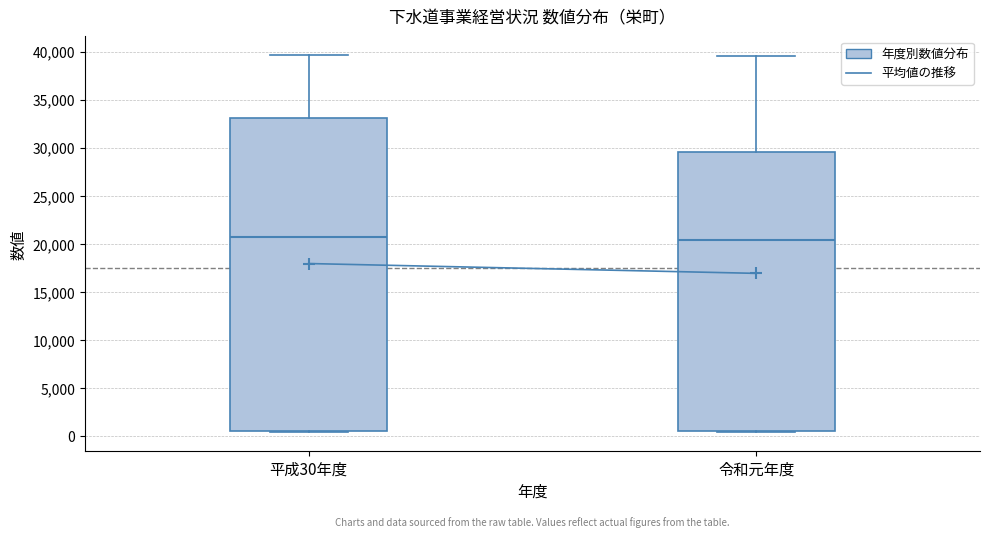

Where is the lower edge of the box for 令和元年度 on the y-axis? The values are not printed on the chart, so give them approximately, as read against the axis.

500